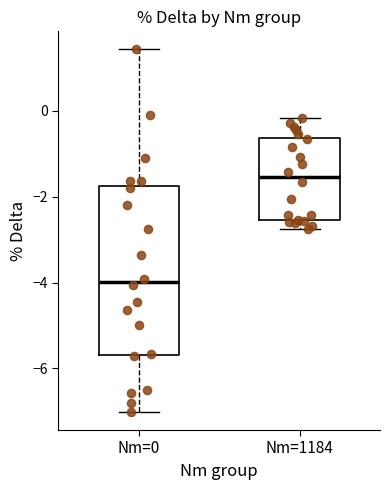

Which box's median line is the lowest?

Nm=0